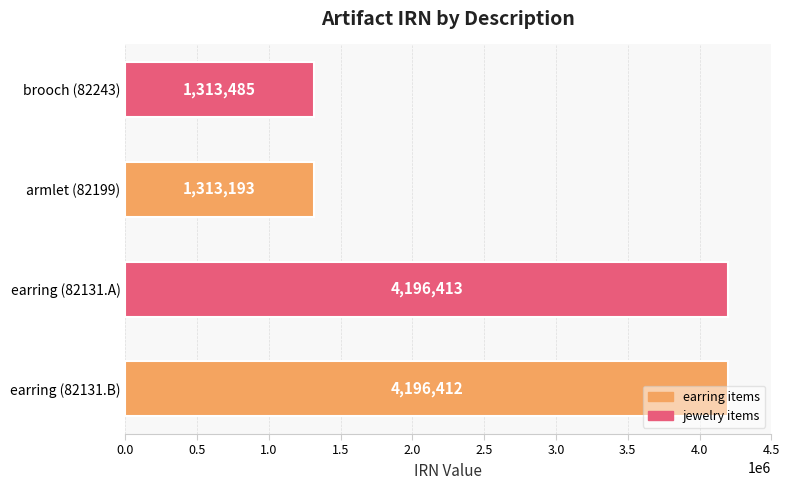

What is the change in value from armlet (82199) to brooch (82243)?

+292